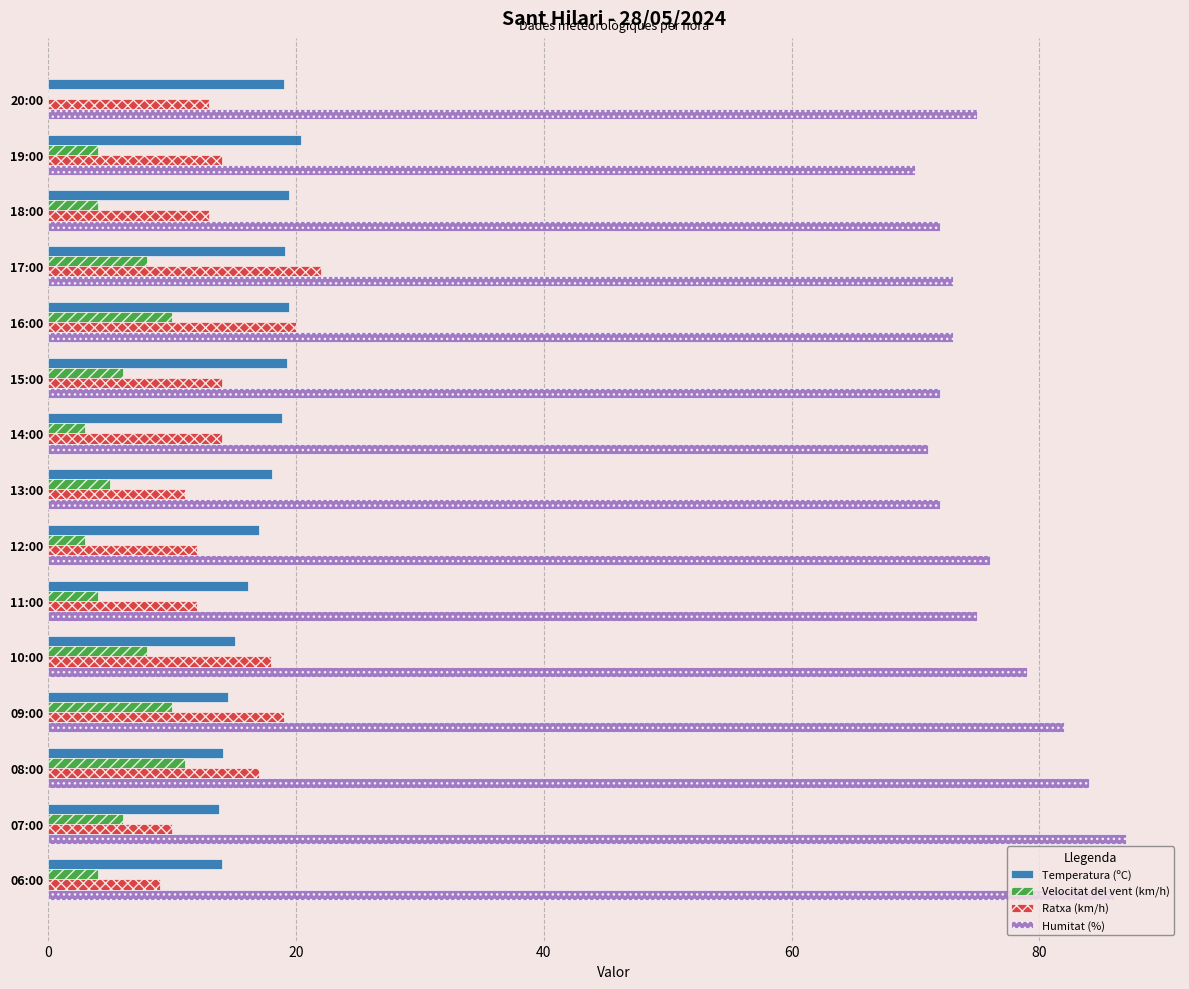

What is the total value across all series at 14:00?

106.9